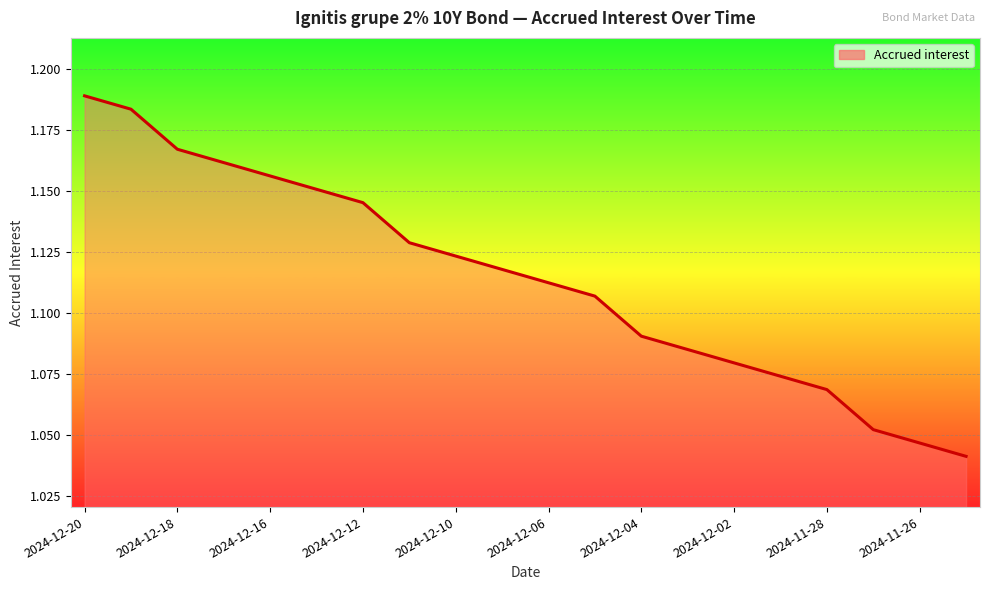

How many lines are shown in the chart?

1